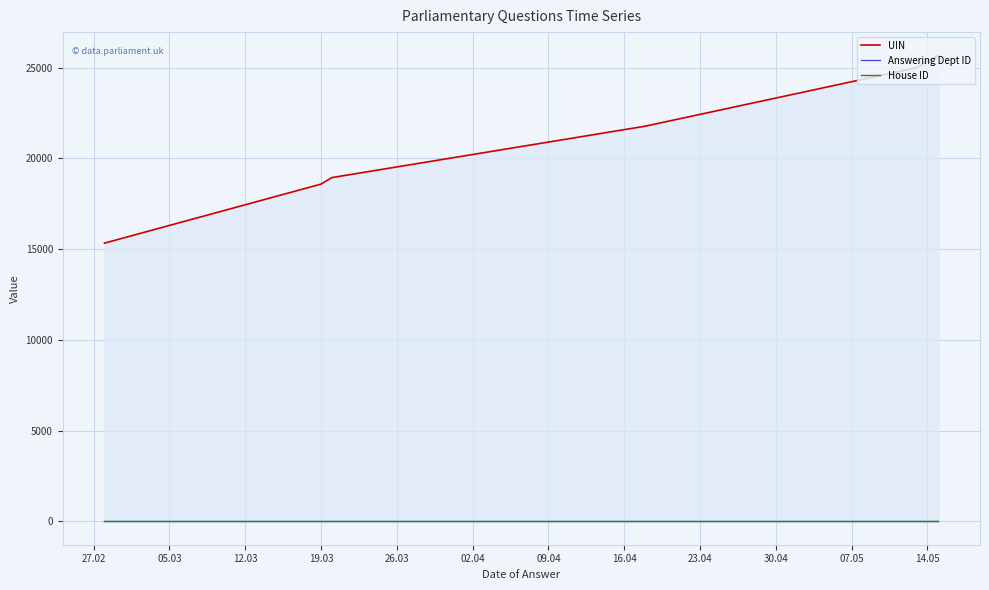

Which series has the widest spread of values?

UIN